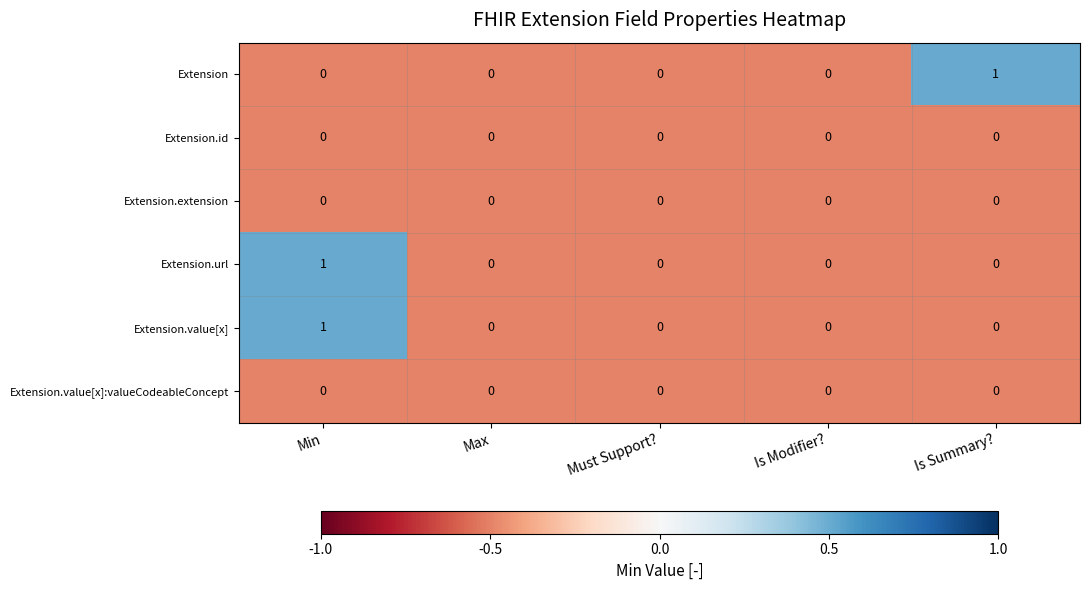

True or false: Extension.value[x]:valueCodeableConcept has a value of 0 at Is Summary?.

True